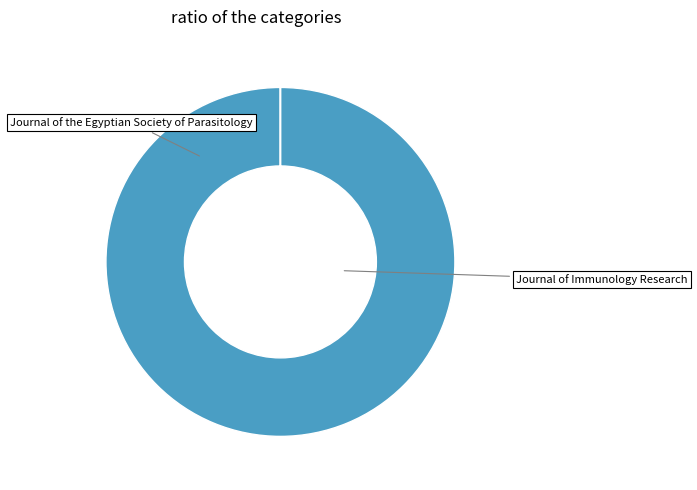

Is there any slice that represents more than half of the pie?

Yes